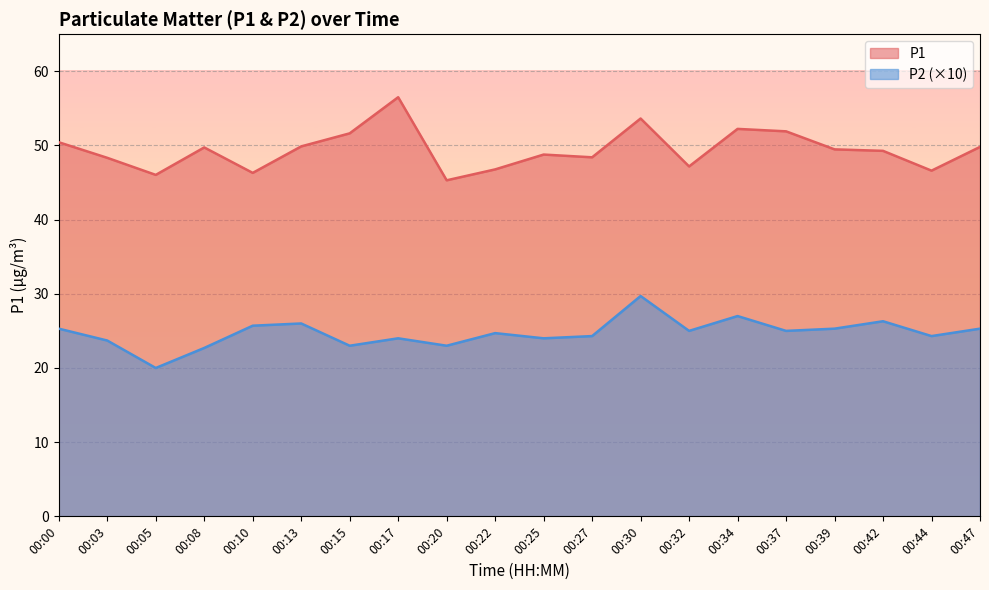

Where does the P2 series first go above 25?

00:00